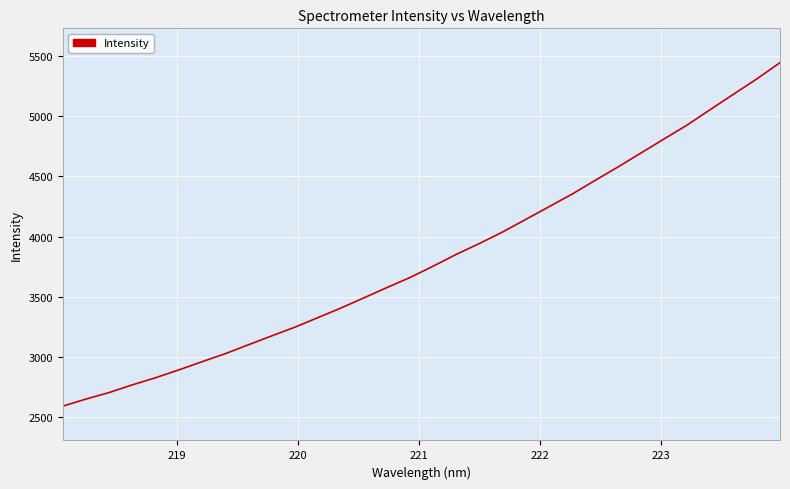

What is the average value?

3820.4